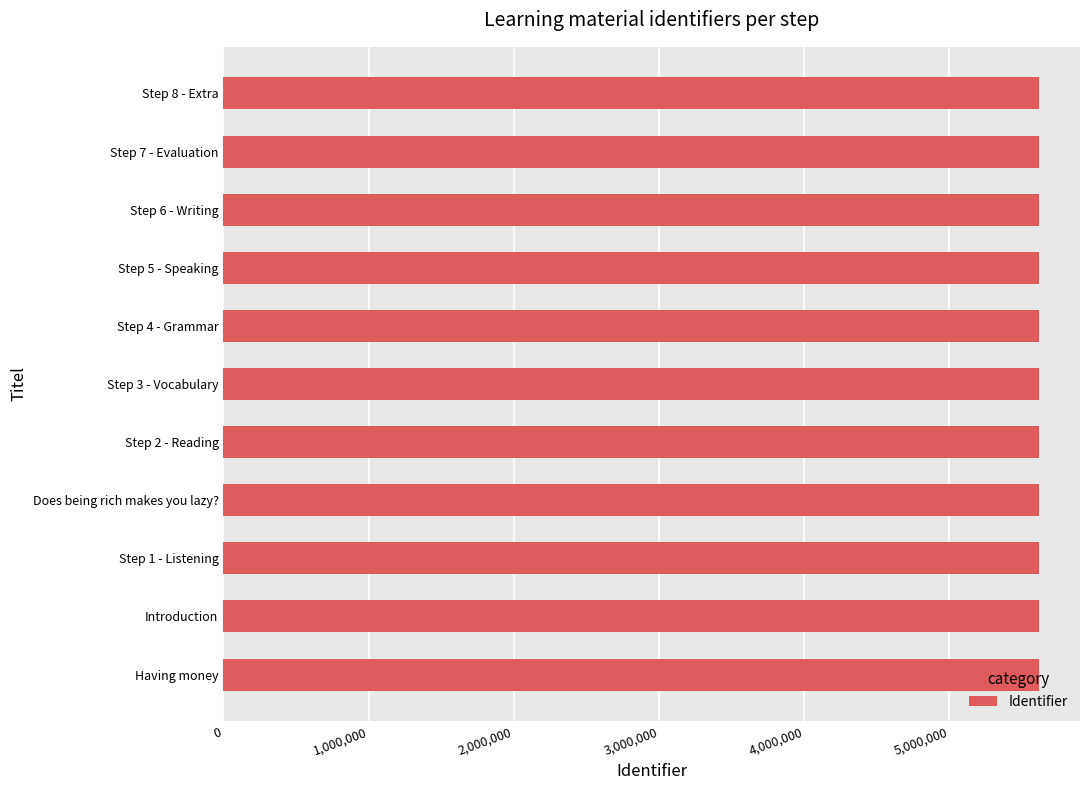

What is the sum of the values at Step 2 - Reading and Introduction?

11237017